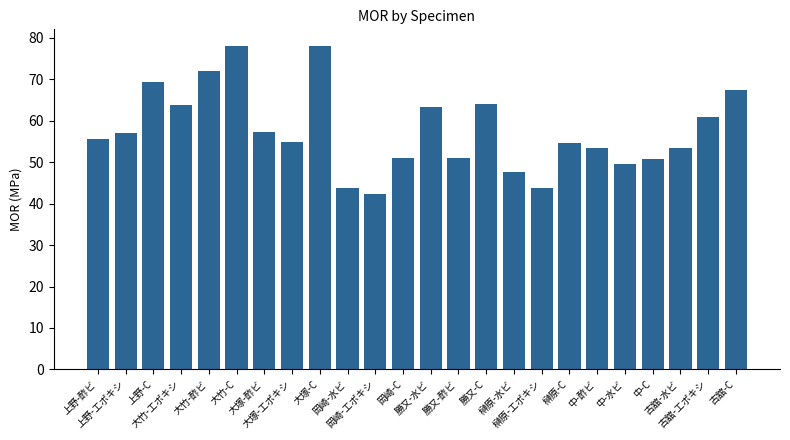

Does the chart contain any negative values?

No